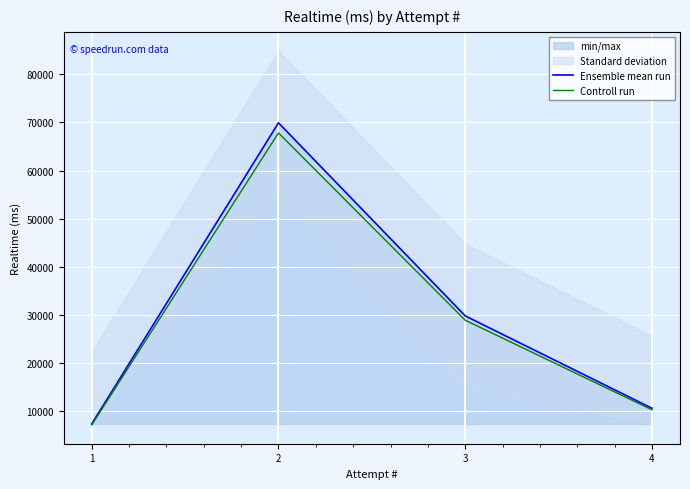

What is the difference between the maximum and second lowest values in the Controll run series?

57491.9